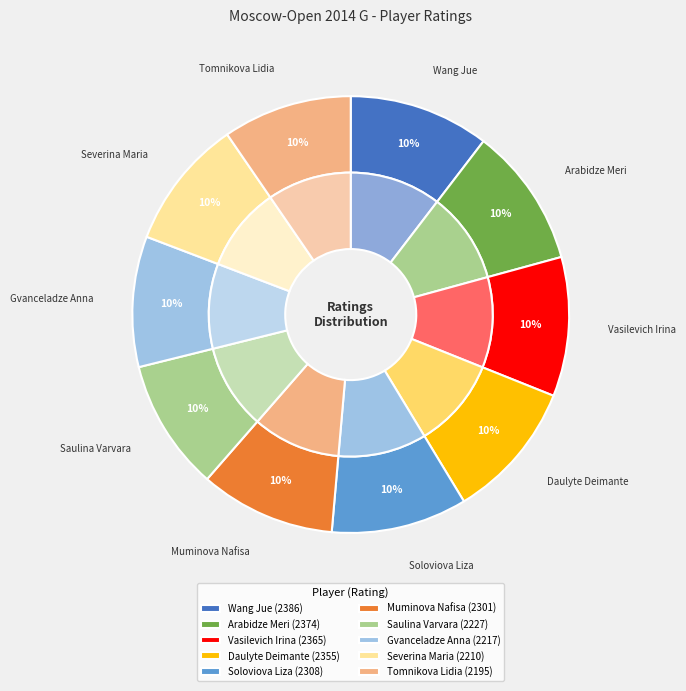

Combined, do Gvanceladze Anna and Saulina Varvara account for over 50%?

No